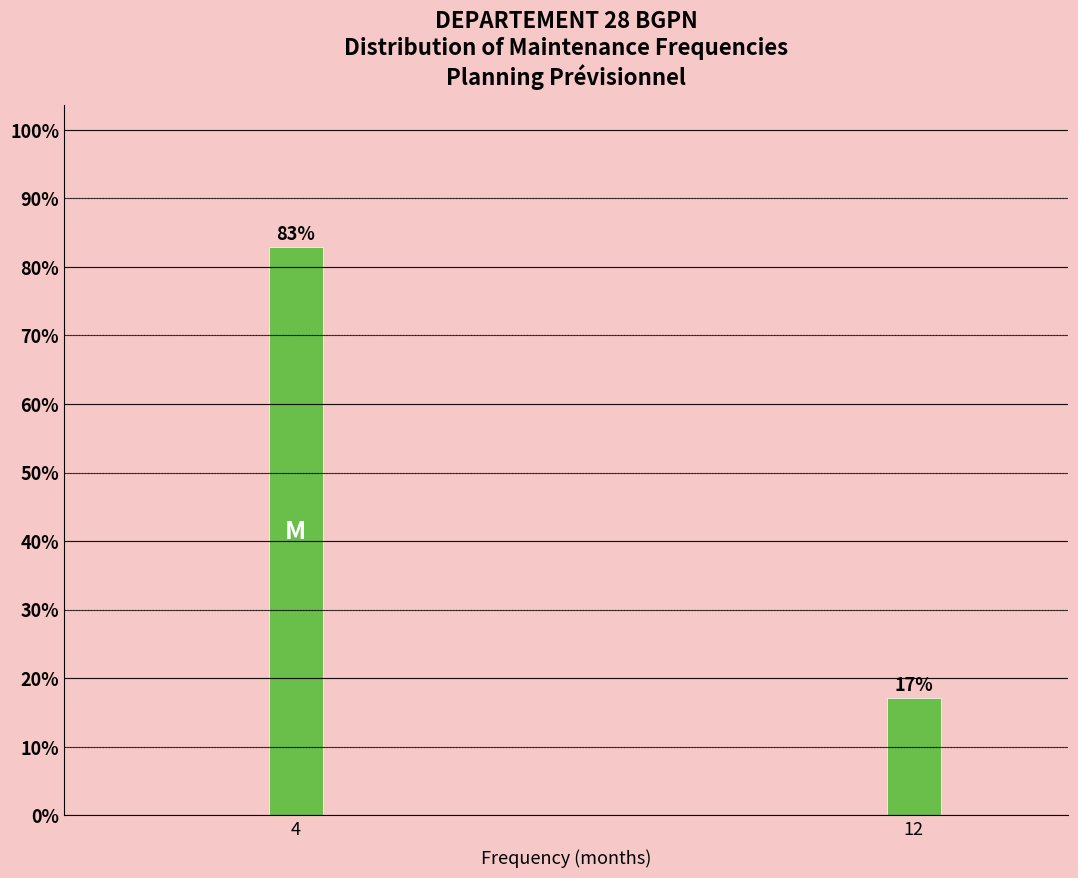

What is the value of the 2nd bar from the left?

17.1